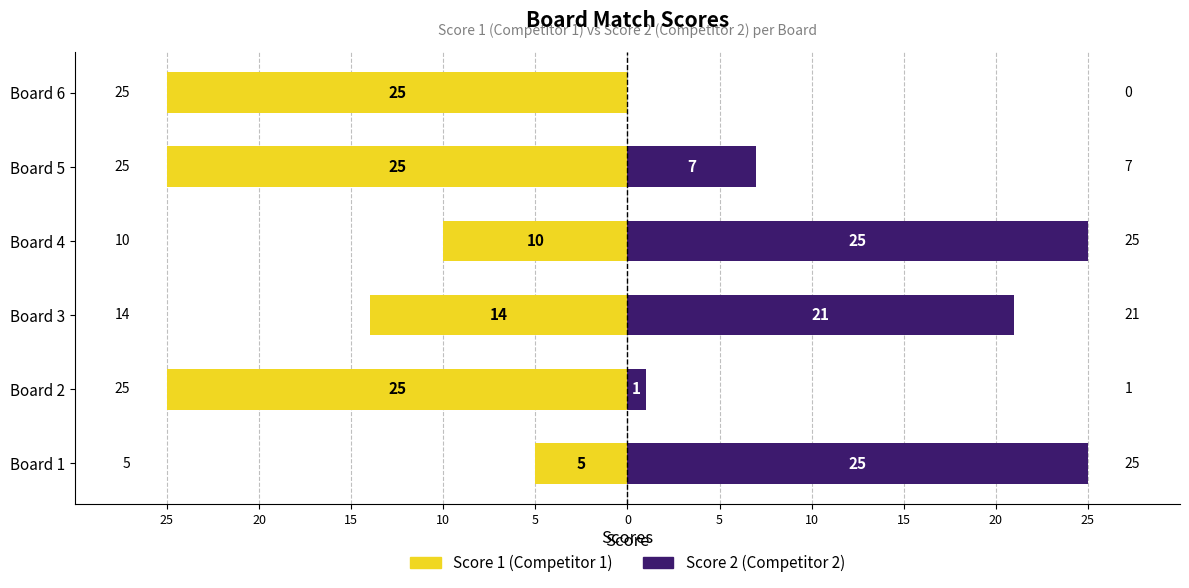

What is the maximum value shown in the chart?

25